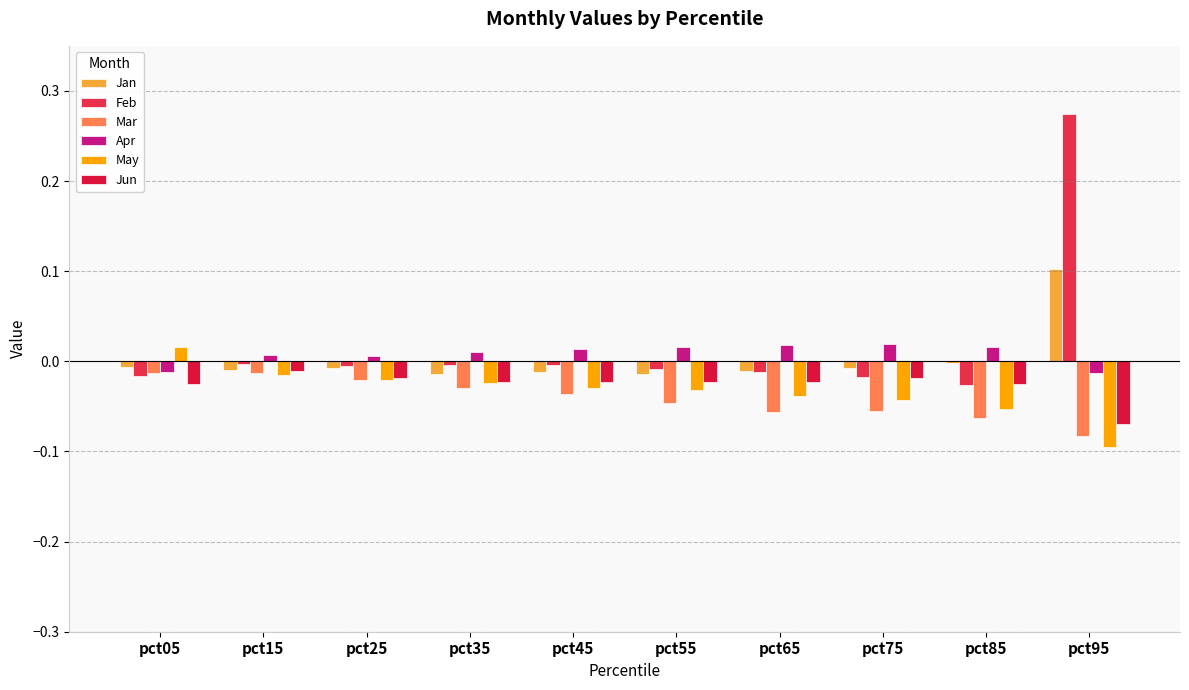

How many values in the May series are below 0?

9